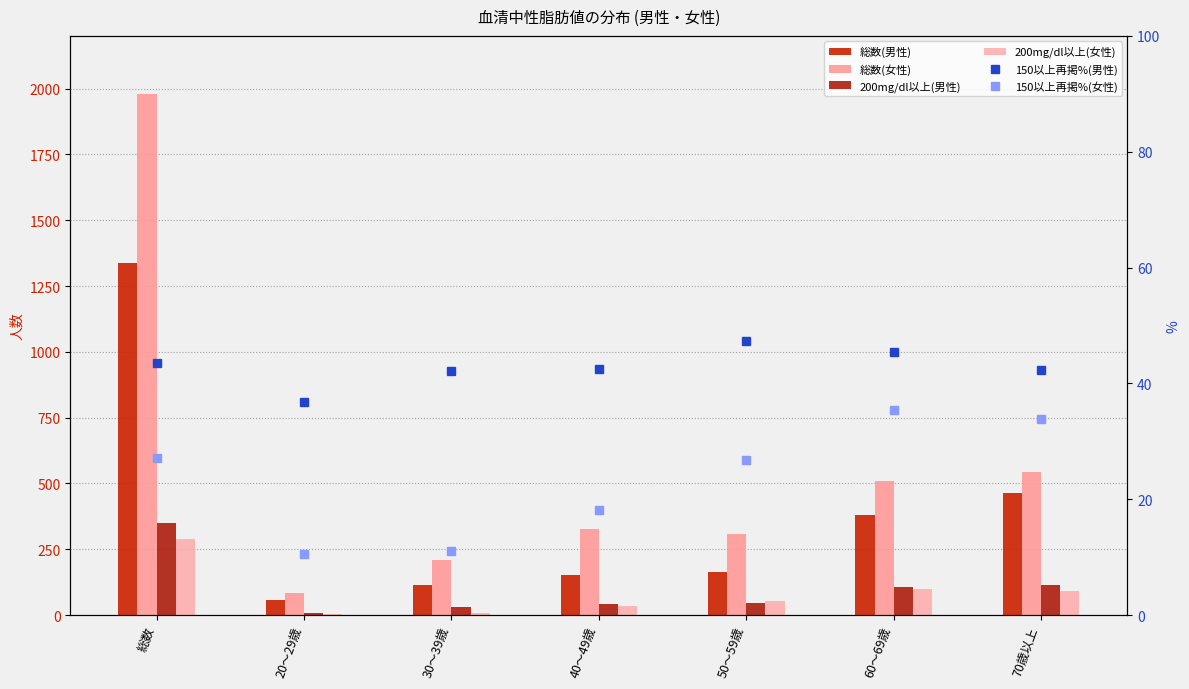

Reading left to right, list all the values displayed in this chart.

総数(男性): 総数=1336.0	20～29歳=57.0	30～39歳=114.0	40～49歳=153.0	50～59歳=165.0	60～69歳=382.0	70歳以上=465.0
総数(女性): 総数=1981.0	20～29歳=85.0	30～39歳=208.0	40～49歳=329.0	50～59歳=307.0	60～69歳=510.0	70歳以上=542.0
200mg/dl以上(男性): 総数=351.0	20～29歳=10.0	30～39歳=30.0	40～49歳=41.0	50～59歳=47.0	60～69歳=108.0	70歳以上=115.0
200mg/dl以上(女性): 総数=291.0	20～29歳=5.0	30～39歳=8.0	40～49歳=35.0	50～59歳=54.0	60～69歳=99.0	70歳以上=90.0
150以上再掲%(男性): 総数=43.6	20～29歳=36.8	30～39歳=42.1	40～49歳=42.5	50～59歳=47.3	60～69歳=45.5	70歳以上=42.4
150以上再掲%(女性): 総数=27.2	20～29歳=10.6	30～39歳=11.1	40～49歳=18.2	50～59歳=26.7	60～69歳=35.5	70歳以上=33.8